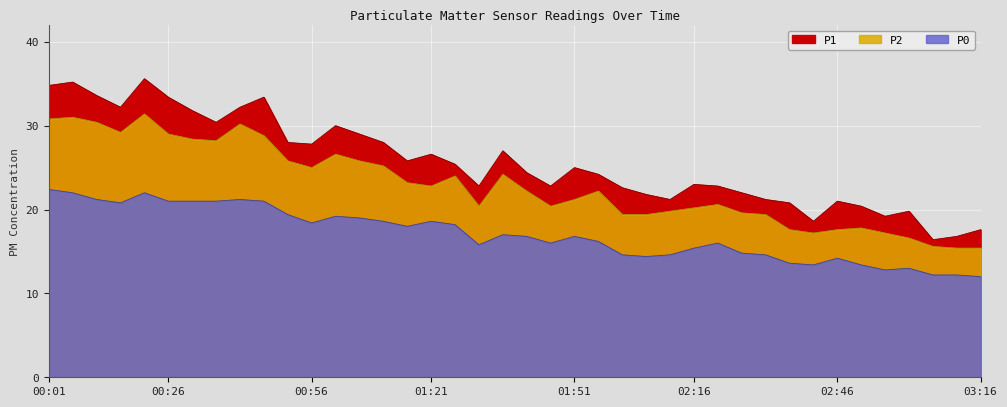

Which has a higher value, 00:46 or 00:26?

00:46